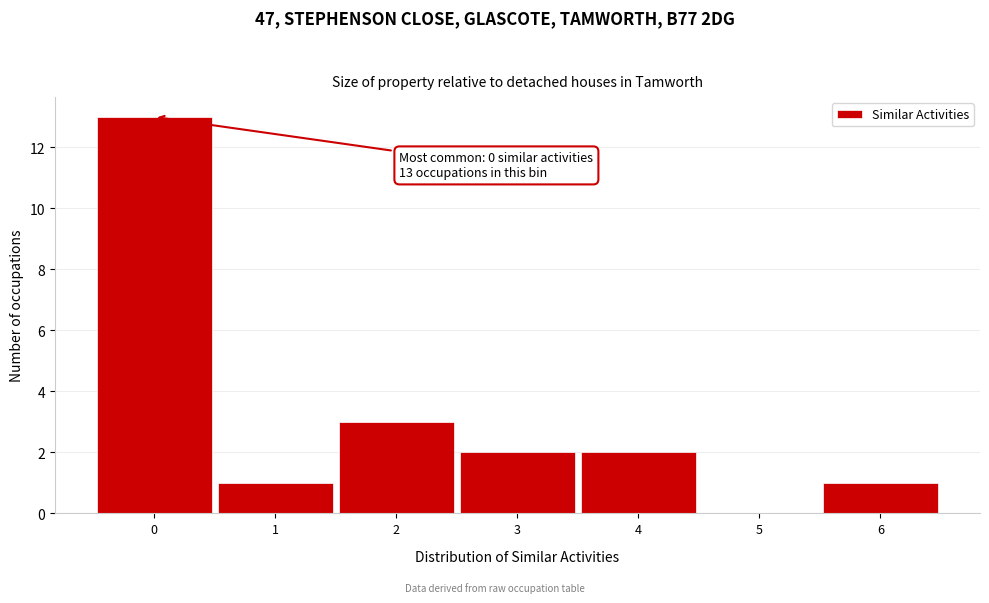

Reading left to right, what are all the values shown in this chart?

0=13	1=1	2=3	3=2	4=2	5=0	6=1